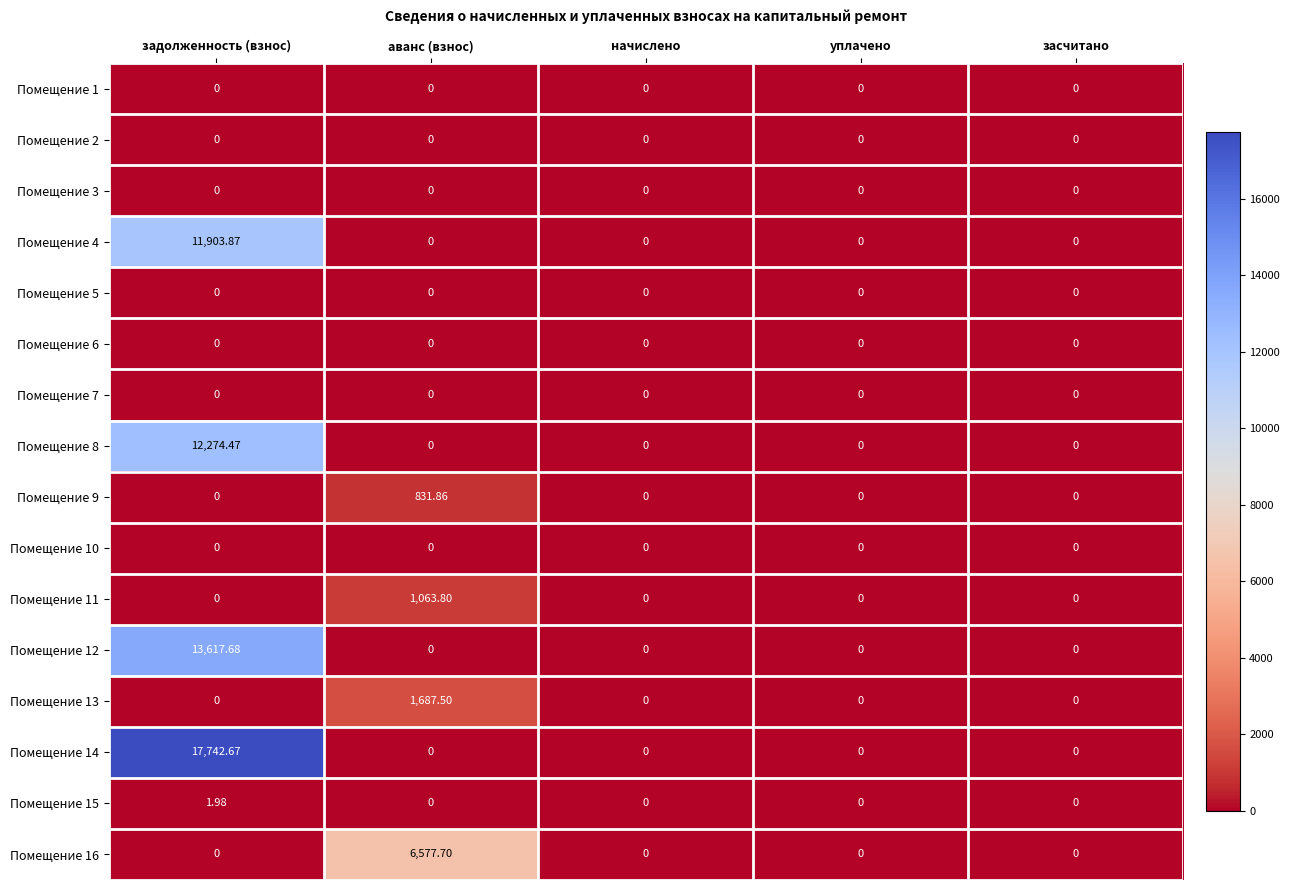

At which category is the sum across all series the highest?

задолженность (взнос)